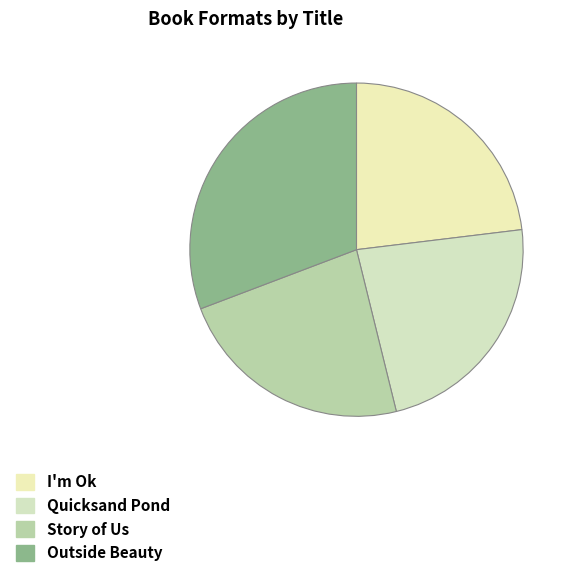

How many segments does this pie chart have?

4